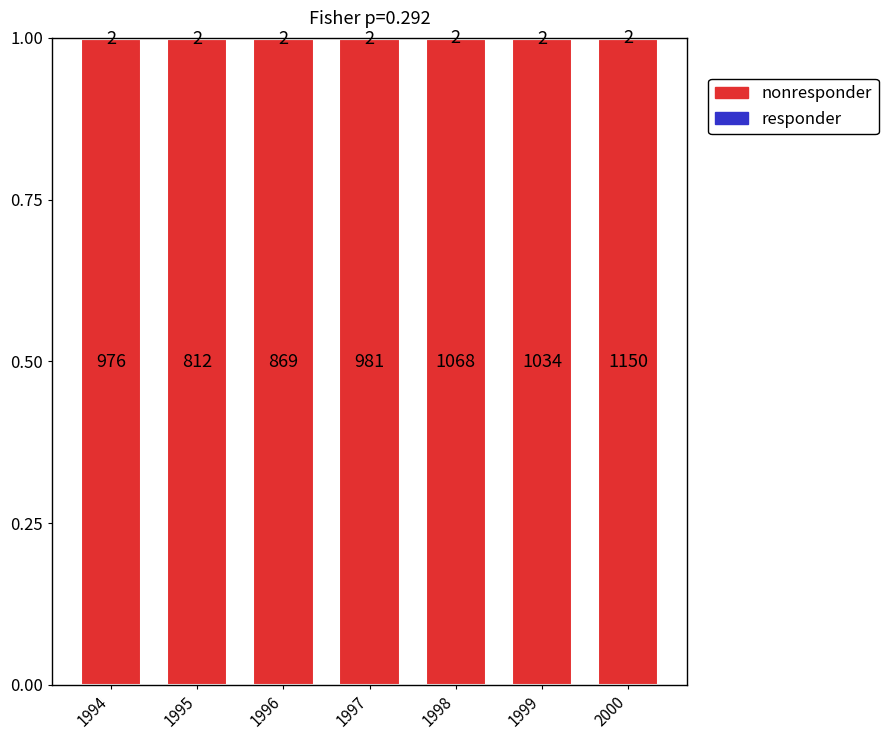

The responder series shows 0.0 at 1996. True or false?

True